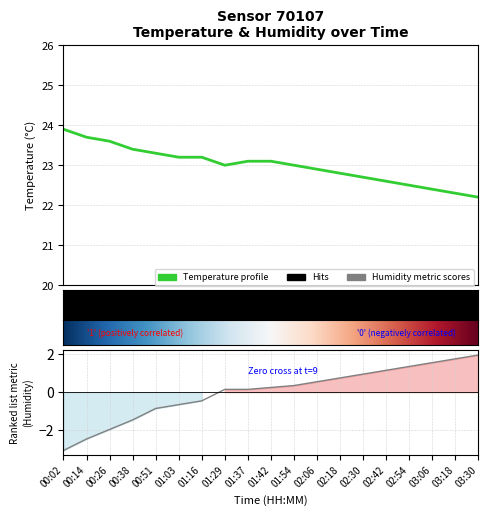

Does the chart have visible grid lines?

Yes